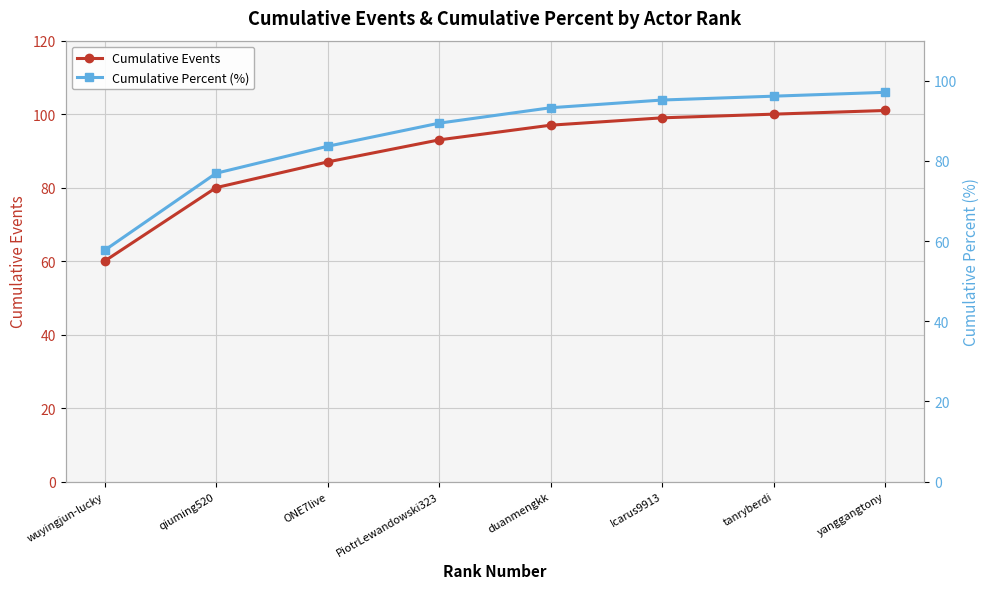

How many distinct data groups are displayed?

2